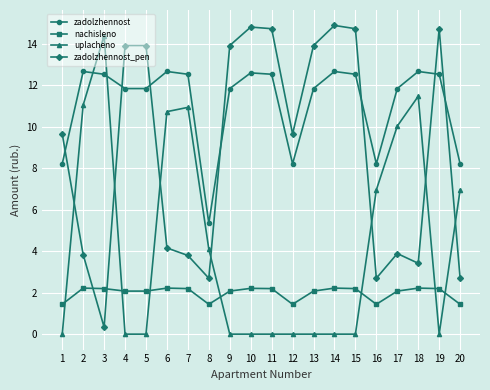

What is the average value of the nachisleno series?

2.0